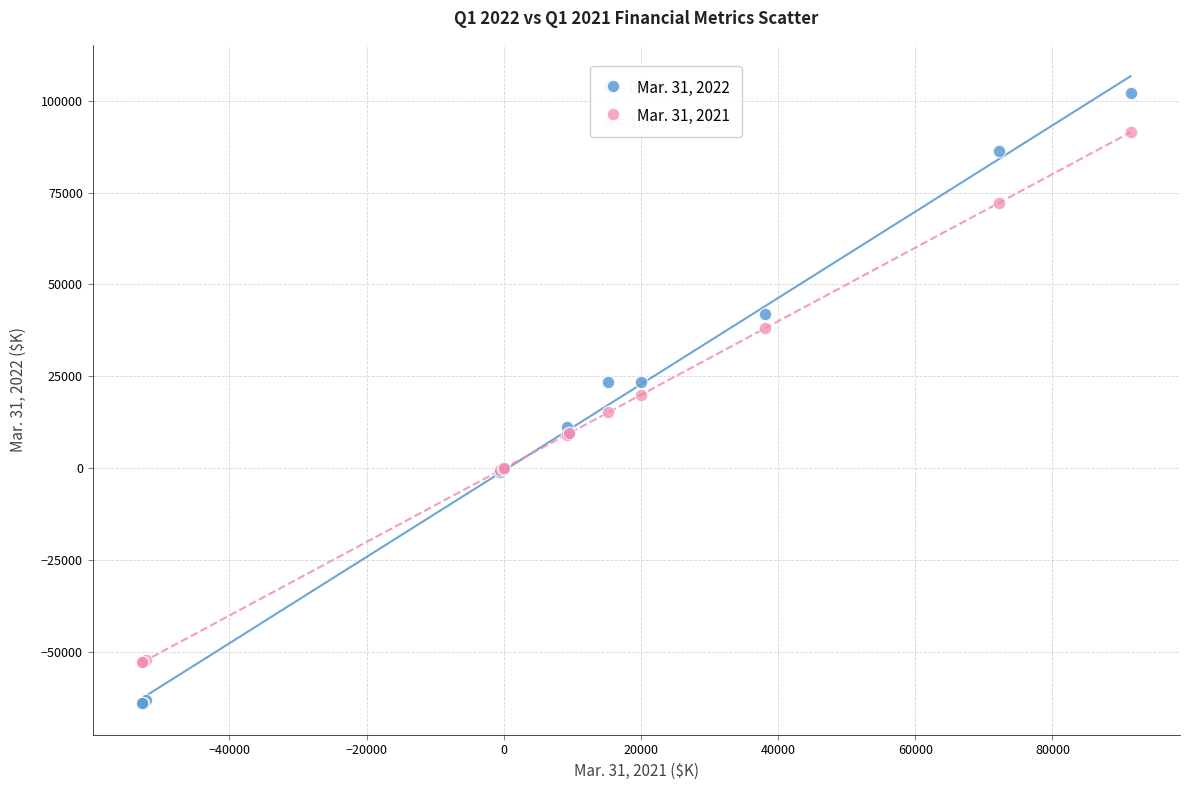

Which series has the widest spread of Y values?

Mar. 31, 2022